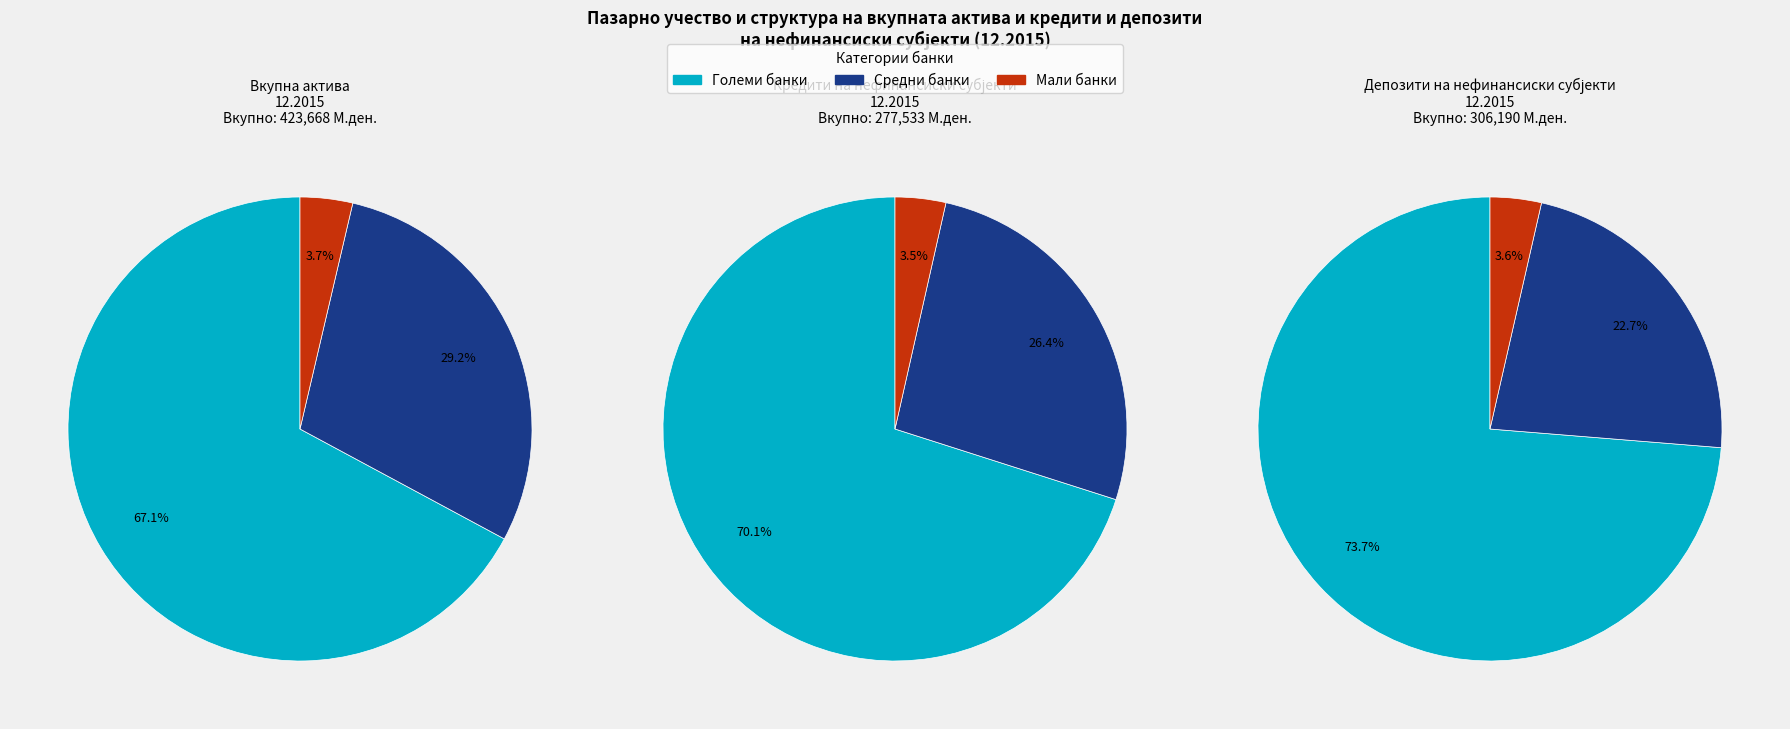

To the nearest percent, what percentage of the pie is Големи банки?

67%